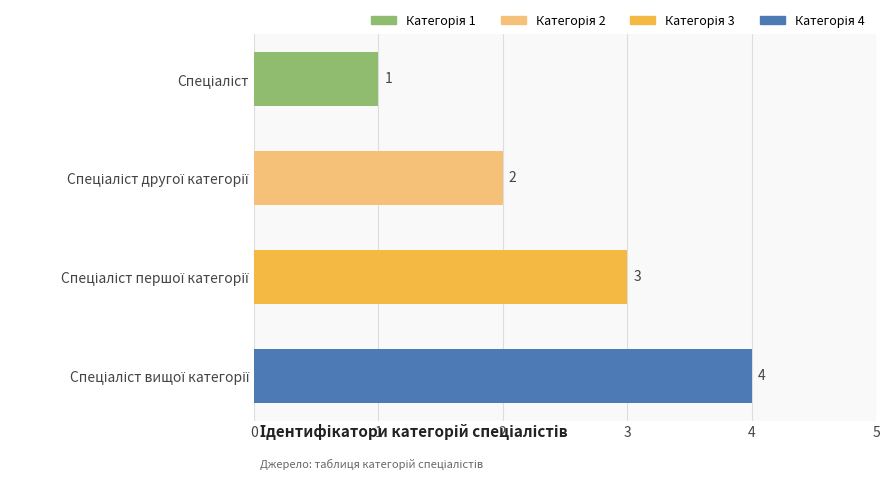

What is the value of the 4th bar from the top?

4